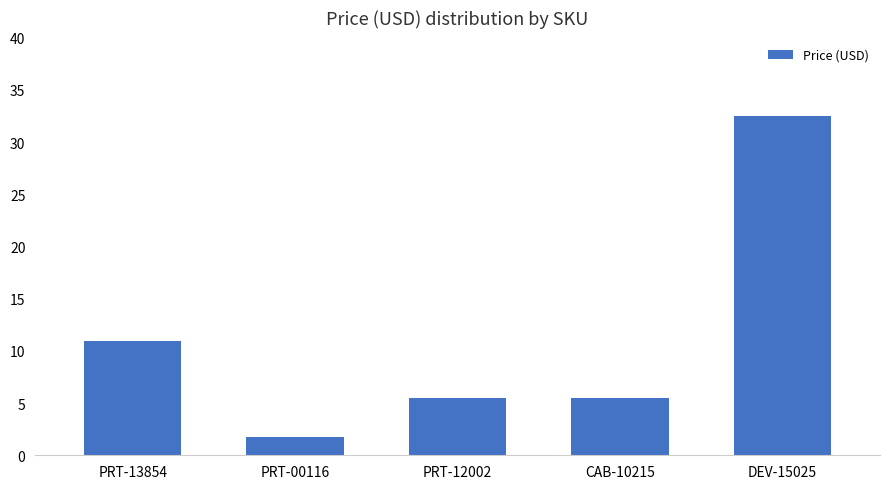

What is the sum of all values?

56.2